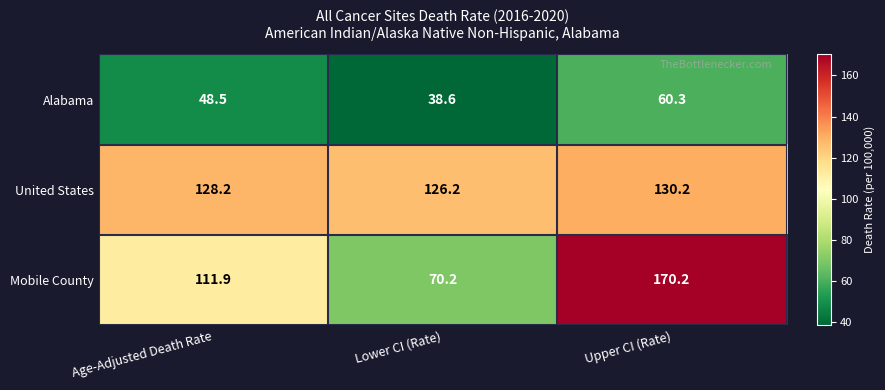

Is it true that United States equals 130.2 at Upper CI (Rate)?

True